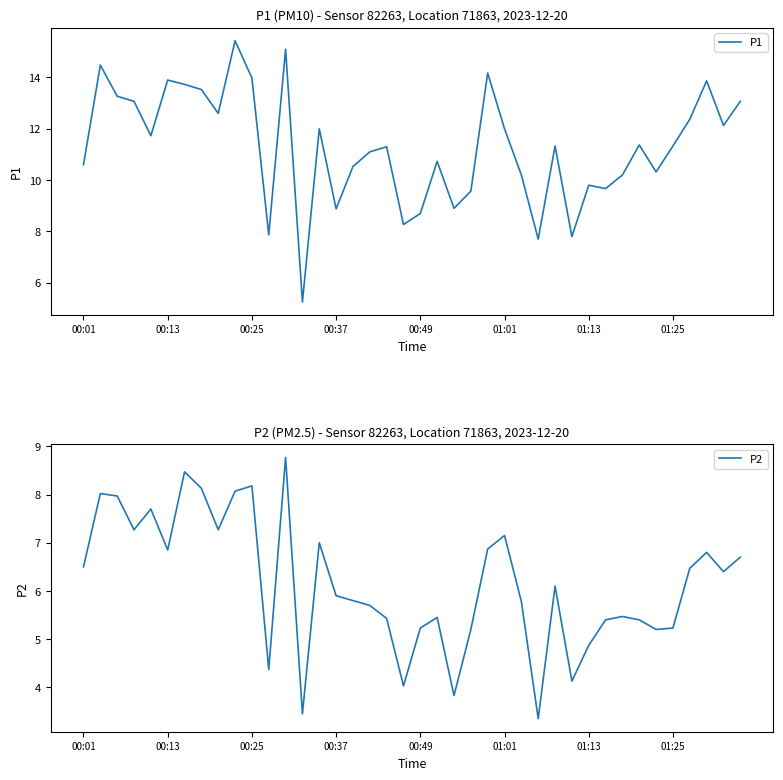

Is it true that P1 equals 9.8 at 01:13?

True